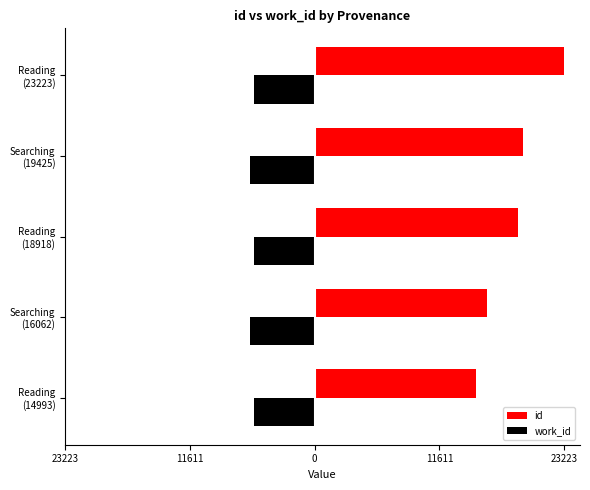

What is the lowest value of the id series?

14993